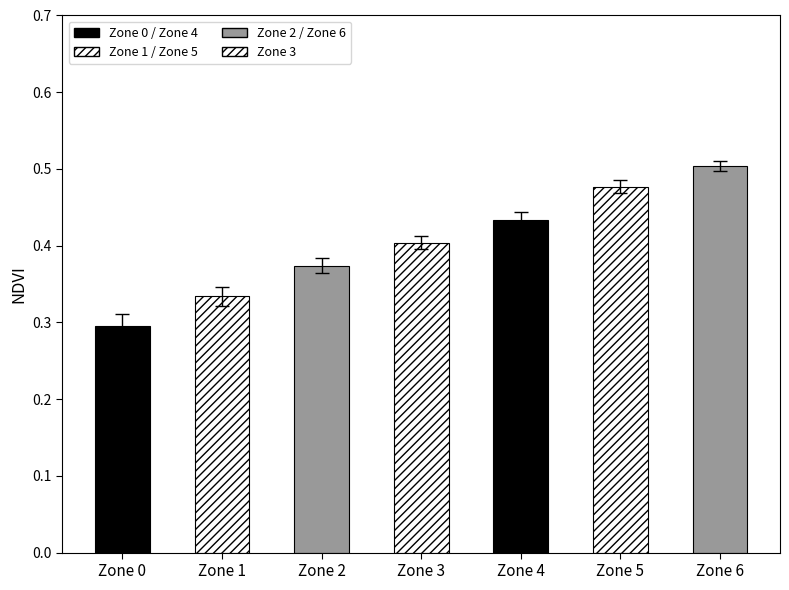

What is the sum of the values at Zone 6 and Zone 0?

0.8